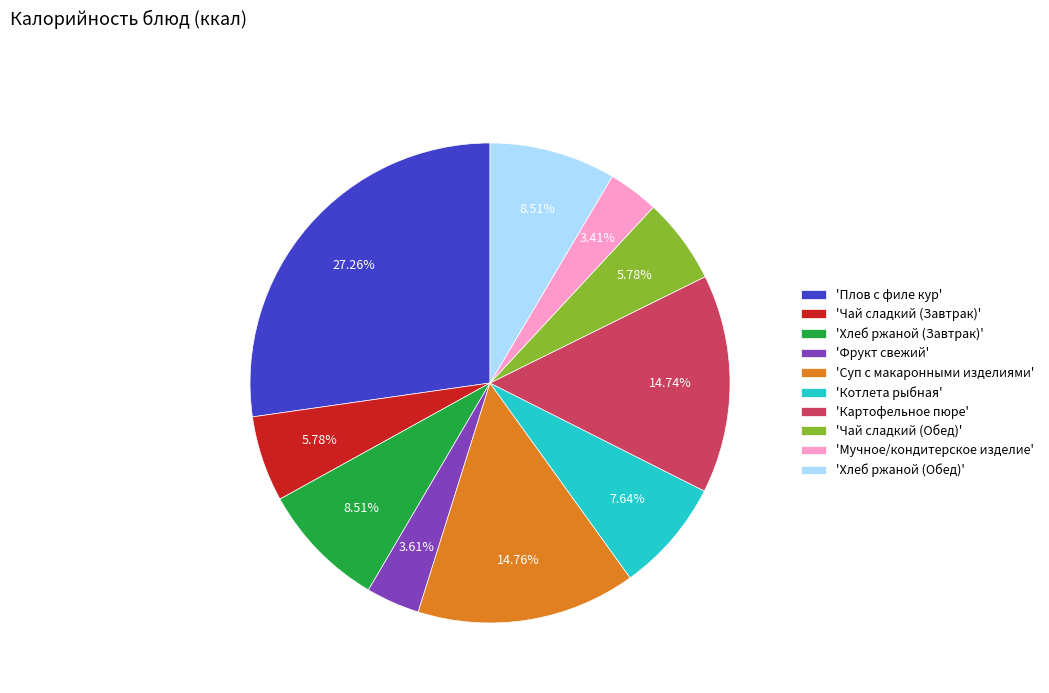

Is 'Хлеб ржаной (Завтрак)' the majority of the pie?

No